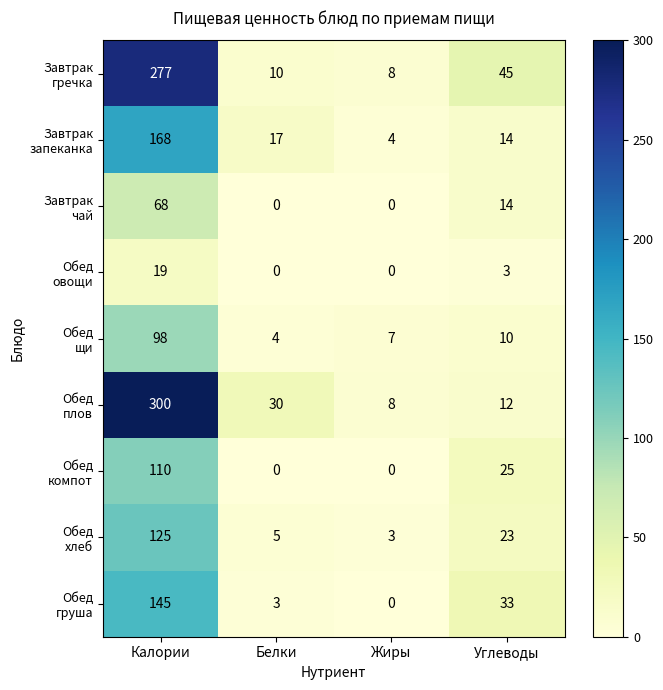

What is the spread (max minus min) of values at Жиры?

8